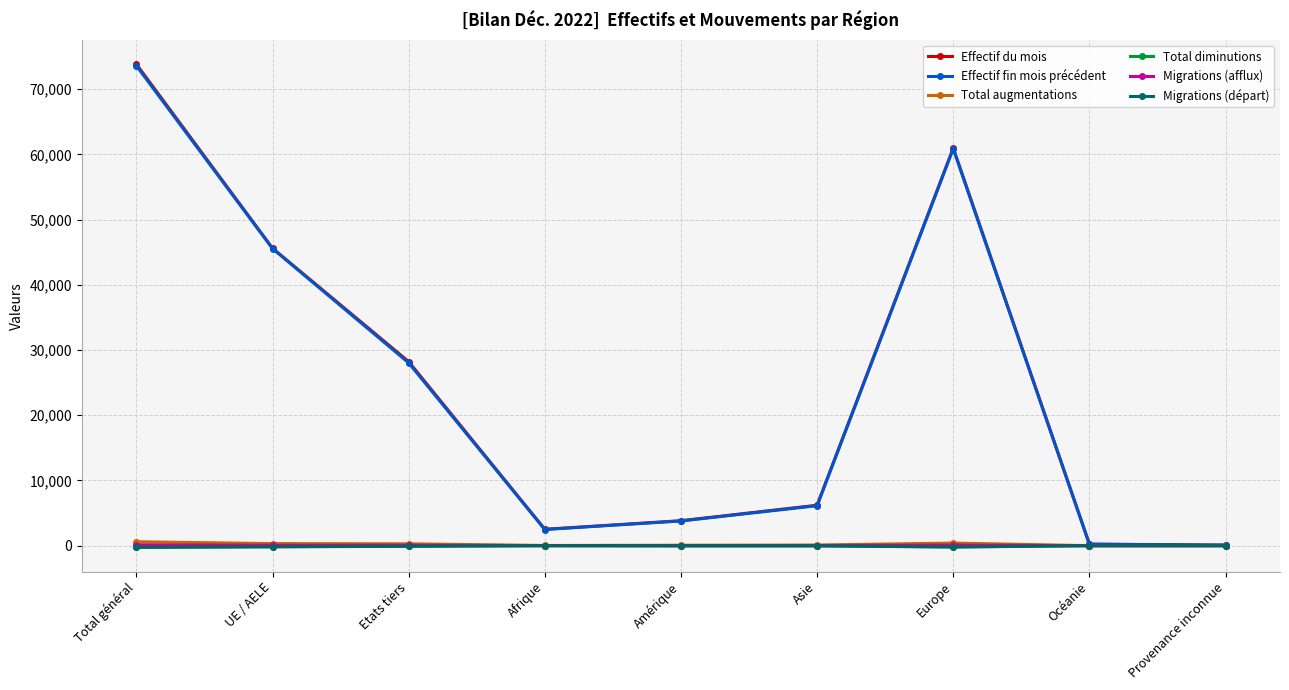

Is this an area chart (filled region under the line)?

No